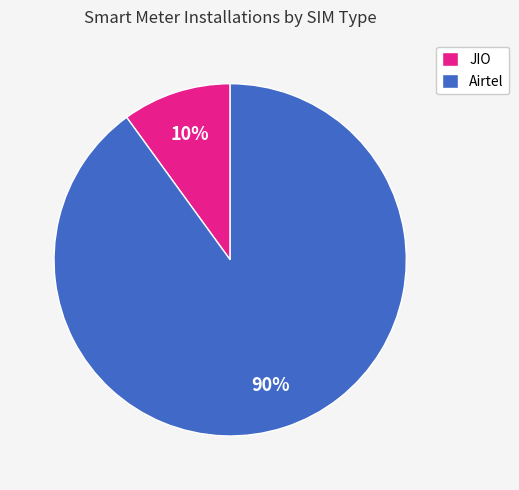

To the nearest percent, what is the average slice percentage?

50%